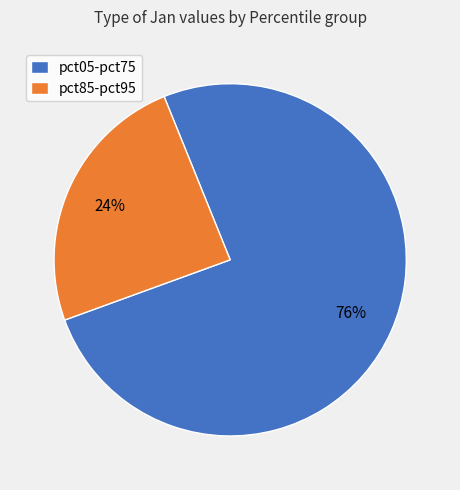

Rank the categories by value from highest to lowest.

pct05-pct75, pct85-pct95